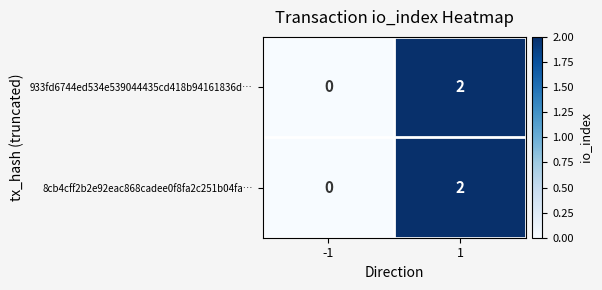

Is it true that 8cb4cff2b2e92eac868cadee0f8fa2c251b04fa… equals 0 at -1?

True